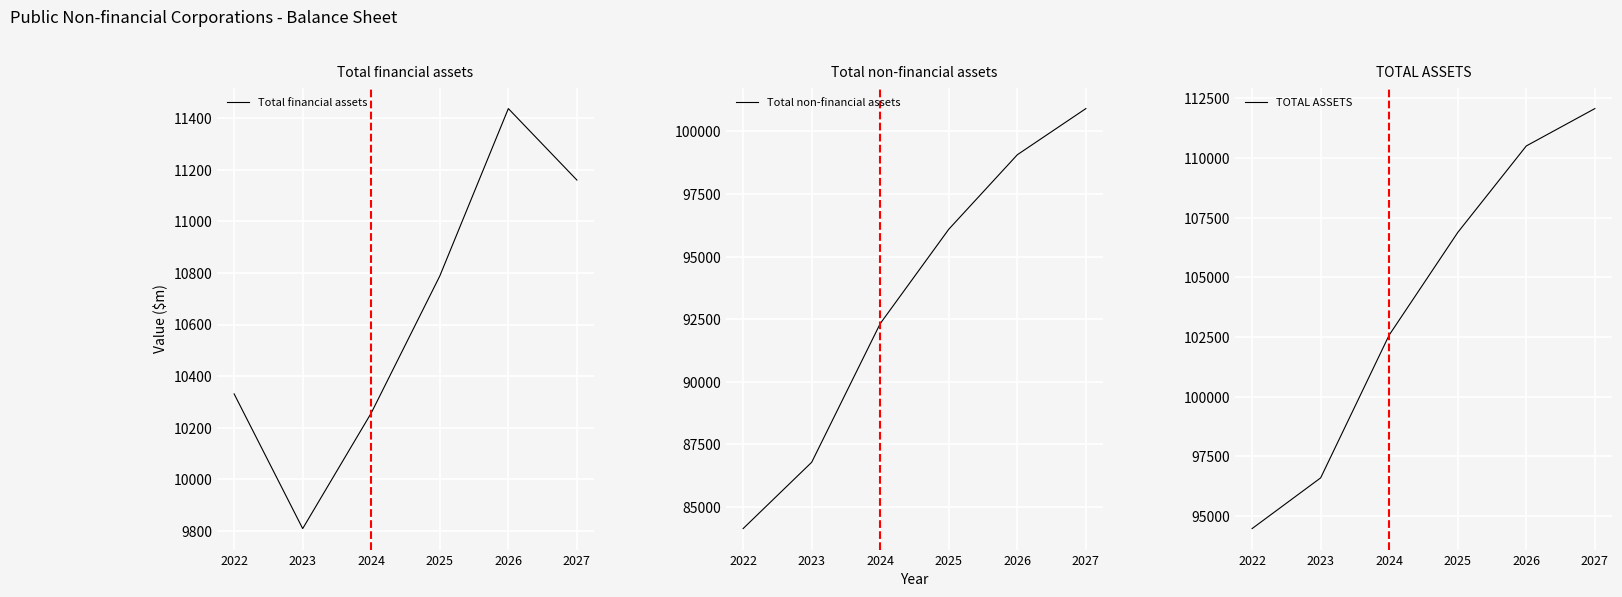

What is the lowest value of the Total financial assets series?

9809